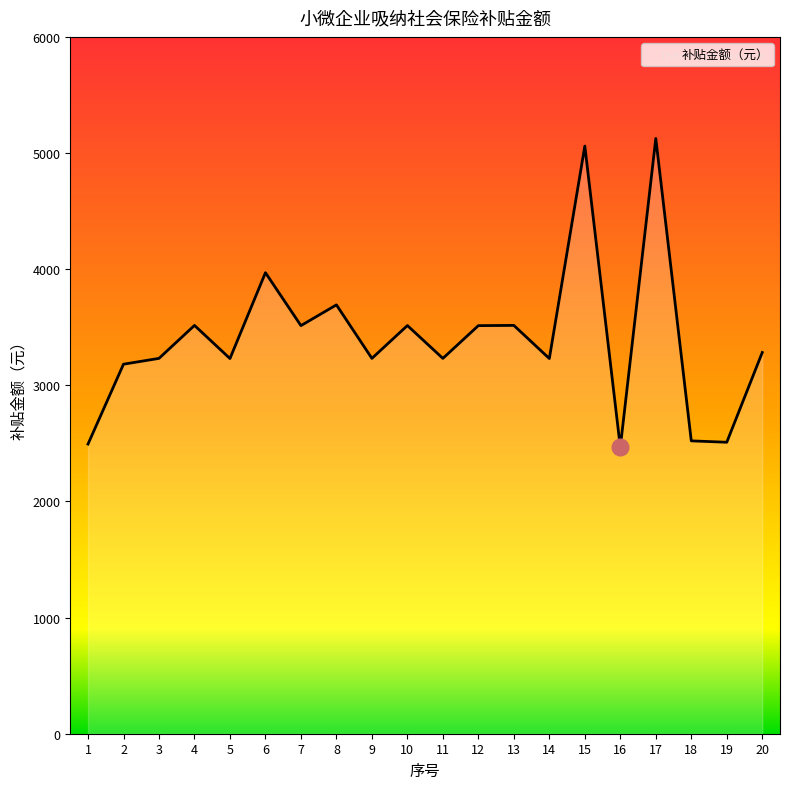

The value at 15 is 5060.1. True or false?

True